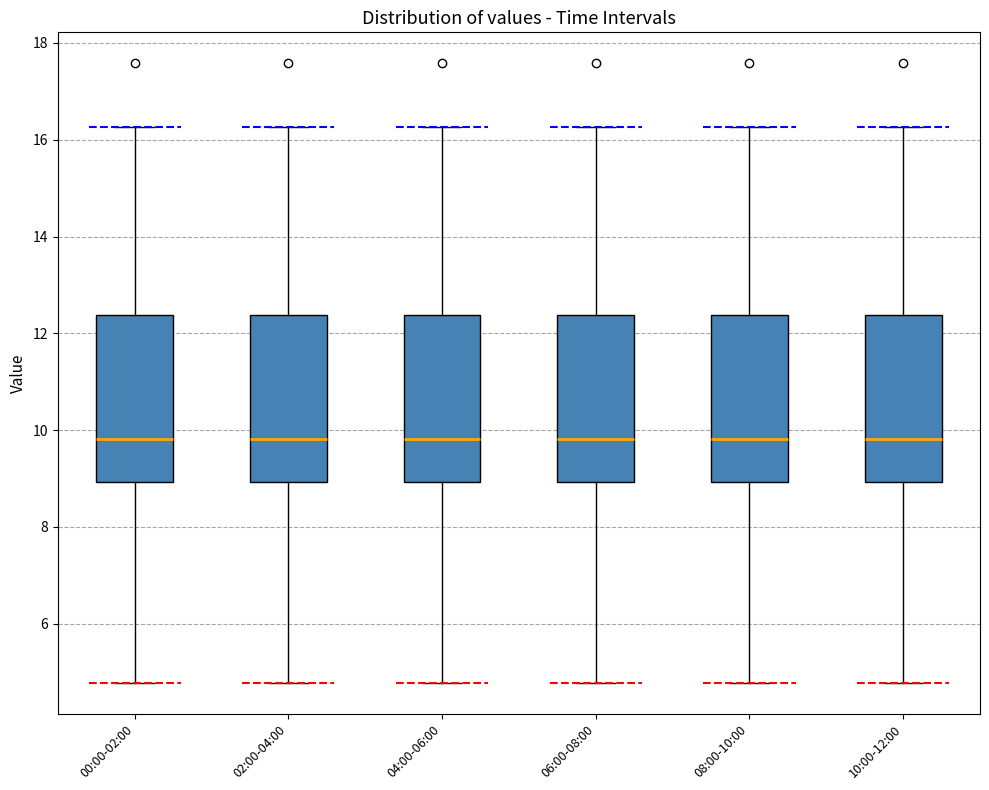

Reading left to right, transcribe this box plot: for each box, give where its median line is, the range the box spans, and where its two whiskers end, as read against the y-axis. The values are not printed on the chart, so give them approximately, as read against the axis.

00:00-02:00: median 9.8, box 9.0 to 12.4, whiskers 4.8 to 16.2
02:00-04:00: median 9.8, box 9.0 to 12.4, whiskers 4.8 to 16.2
04:00-06:00: median 9.8, box 9.0 to 12.4, whiskers 4.8 to 16.2
06:00-08:00: median 9.8, box 9.0 to 12.4, whiskers 4.8 to 16.2
08:00-10:00: median 9.8, box 9.0 to 12.4, whiskers 4.8 to 16.2
10:00-12:00: median 9.8, box 9.0 to 12.4, whiskers 4.8 to 16.2